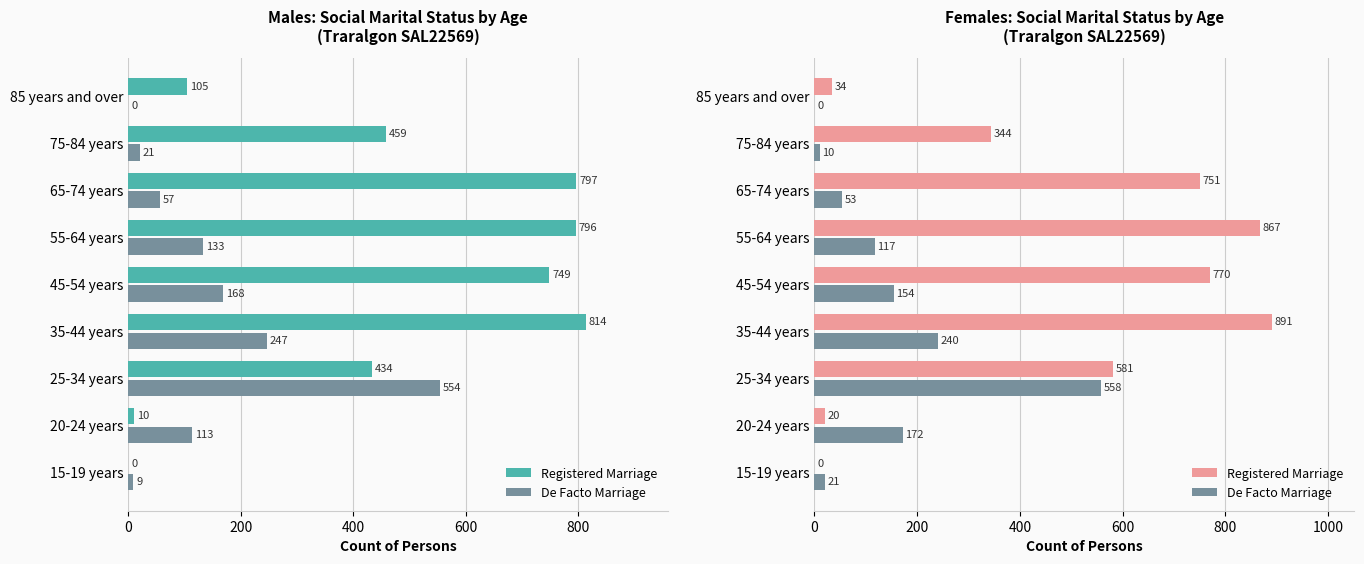

What is the average value of the Registered Marriage series?

473